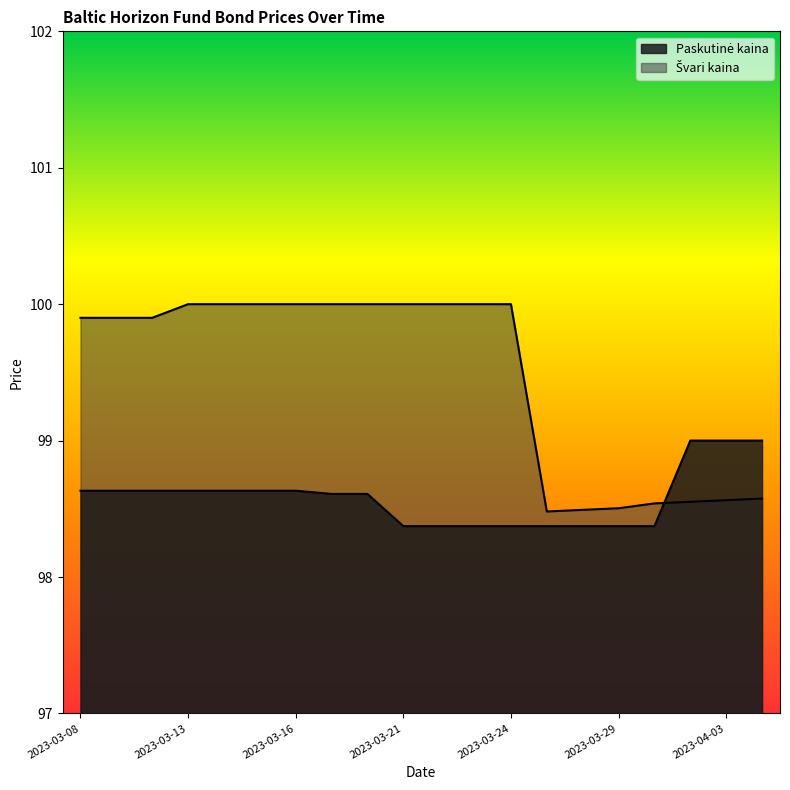

What is the smallest value displayed?

98.4